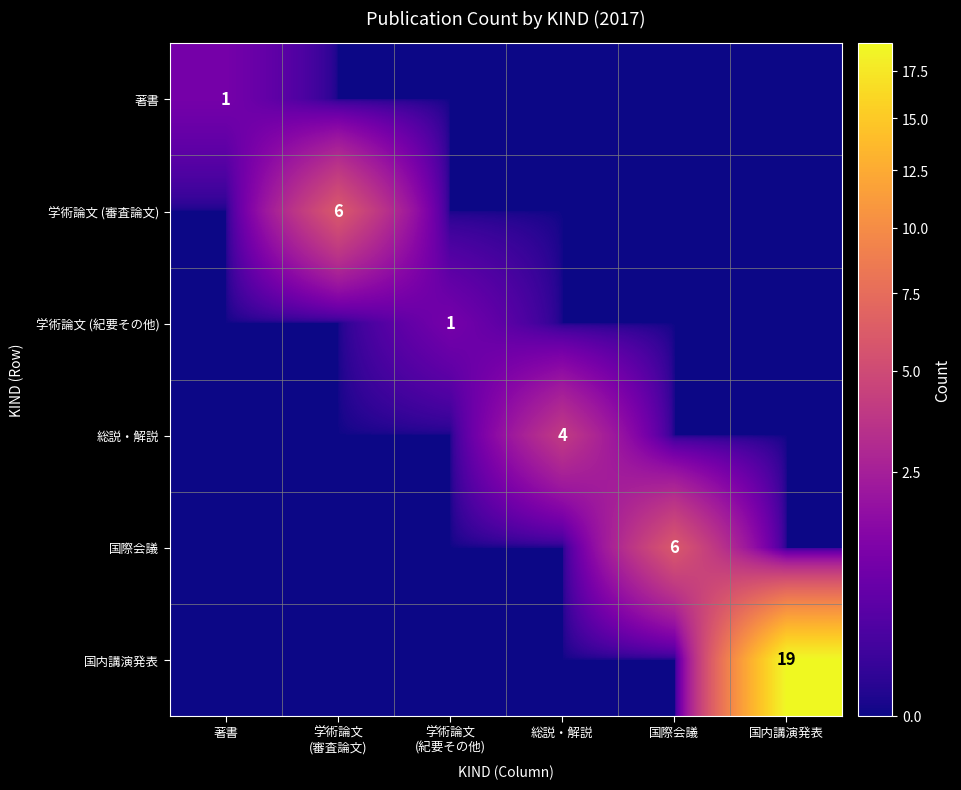

Is it true that 国内講演発表 equals 29 at 国内講演発表?

False